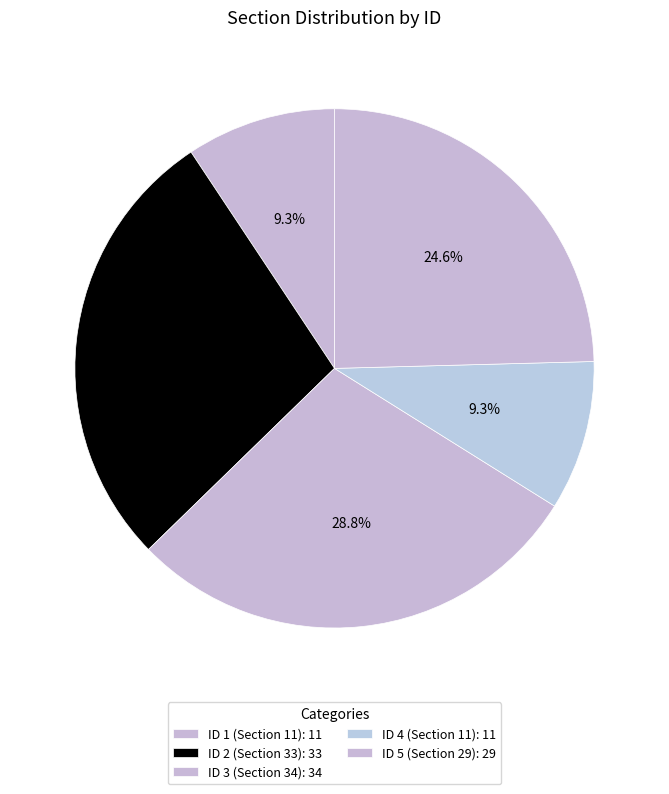

To the nearest percent, what is the difference between the ID 1 (Section 11) and ID 5 (Section 29) slice percentages?

15%